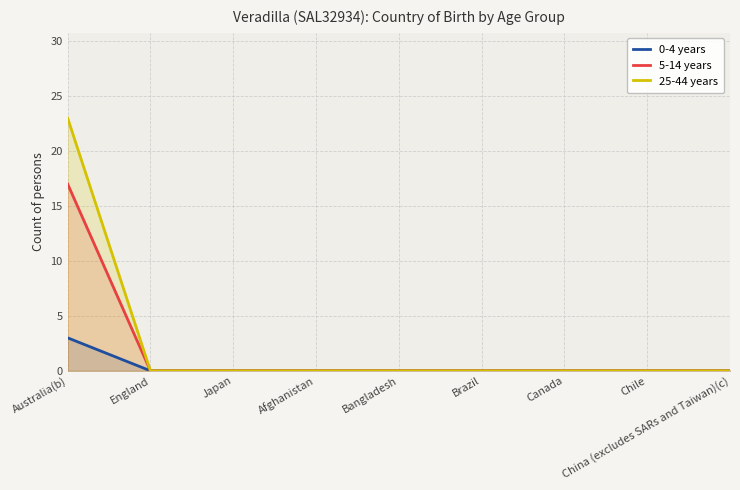

At which label is 5-14 years closest to 8?

England